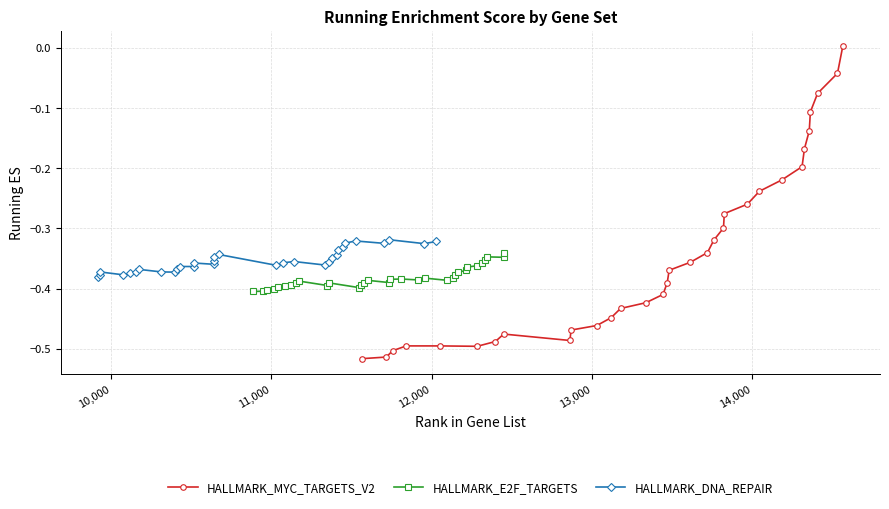

What is the total value across all series at 10,000?

-1.3